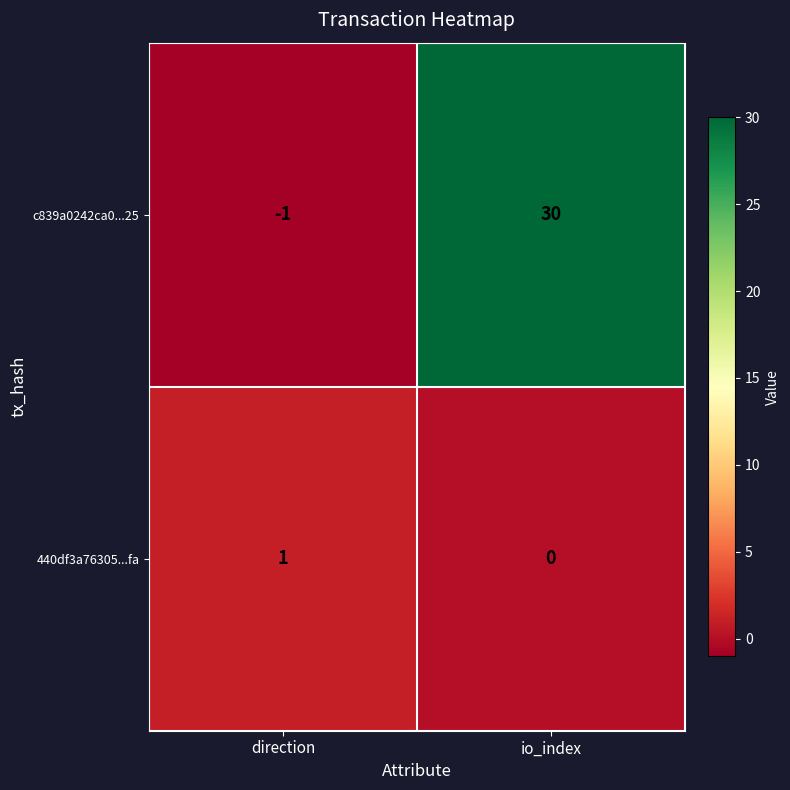

Which series has the widest spread of values?

c839a0242ca0...25